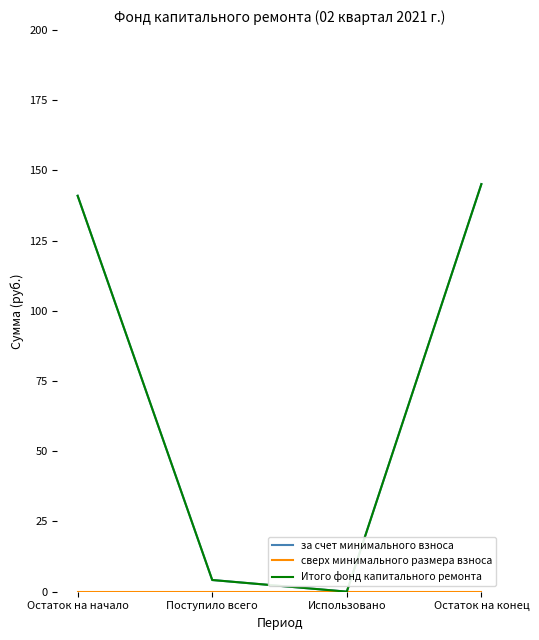

Is it true that Итого фонд капитального ремонта equals 141.0 at Остаток на начало?

True